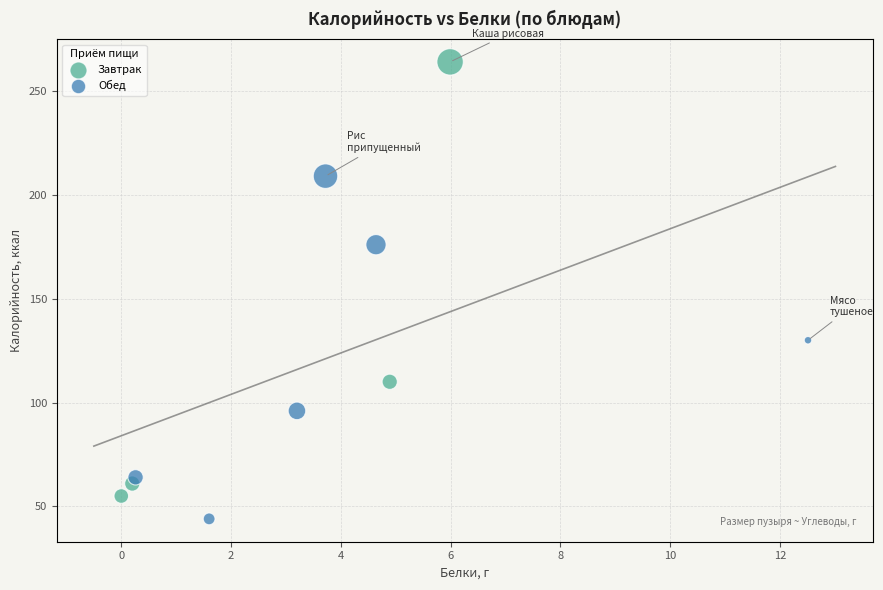

Which series has the widest spread of Y values?

Завтрак